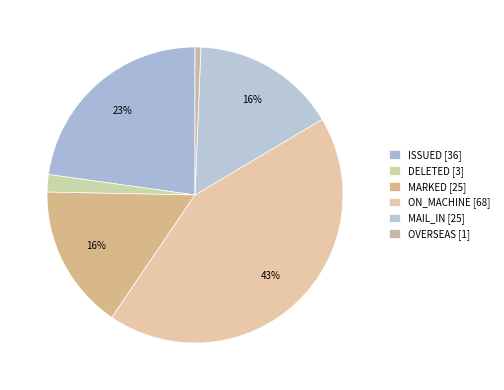

How many segments does this pie chart have?

6